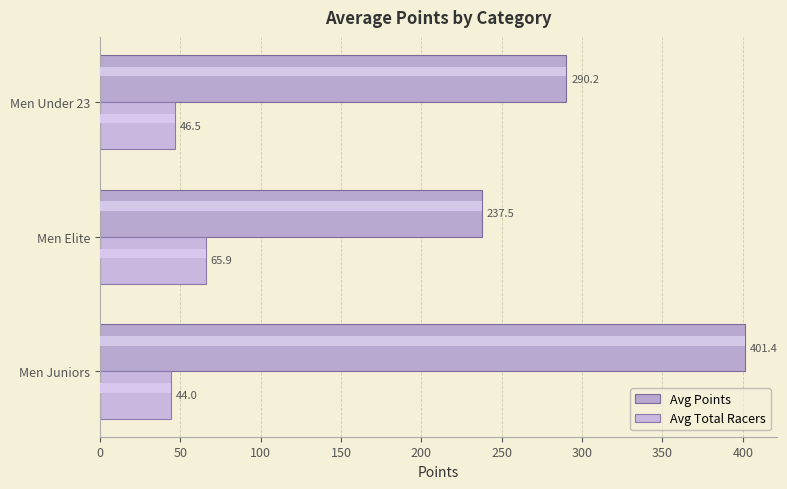

How many values in the Avg Total Racers series exceed 46?

2